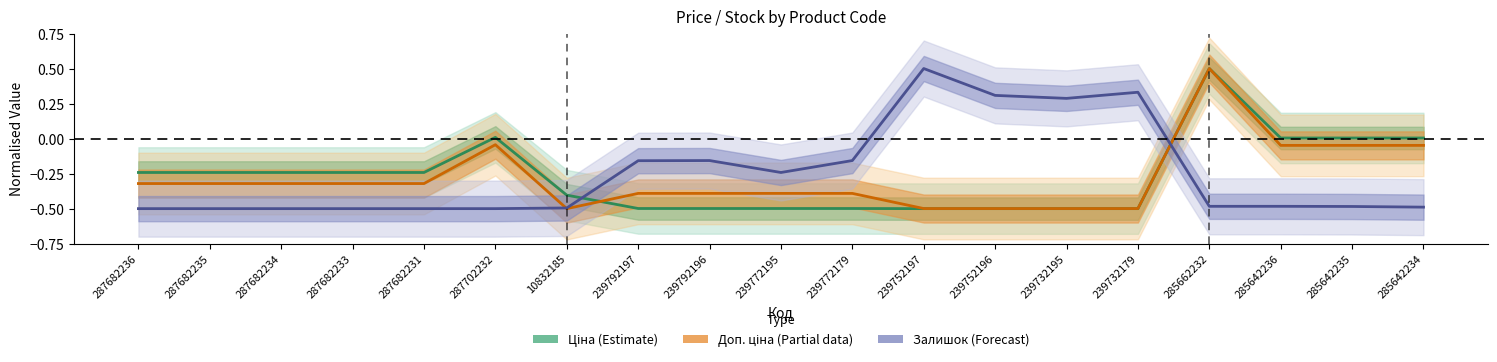

True or false: Ціна (Estimate) has more than 1 points higher than both neighbors.

True